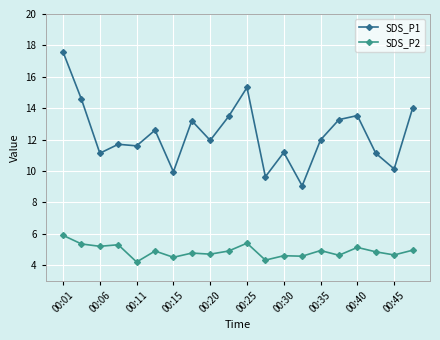

Rank the series by their maximum value, from lowest to highest.

SDS_P2, SDS_P1